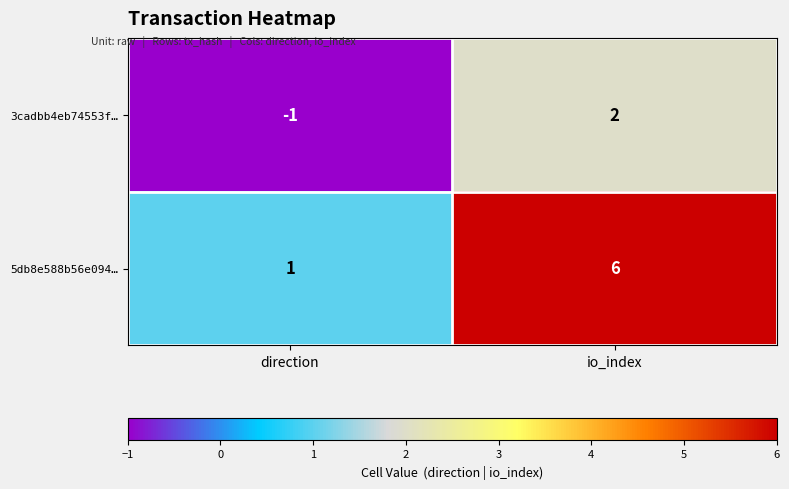

List the labels in order of 5db8e588b56e094… value, smallest first.

direction, io_index